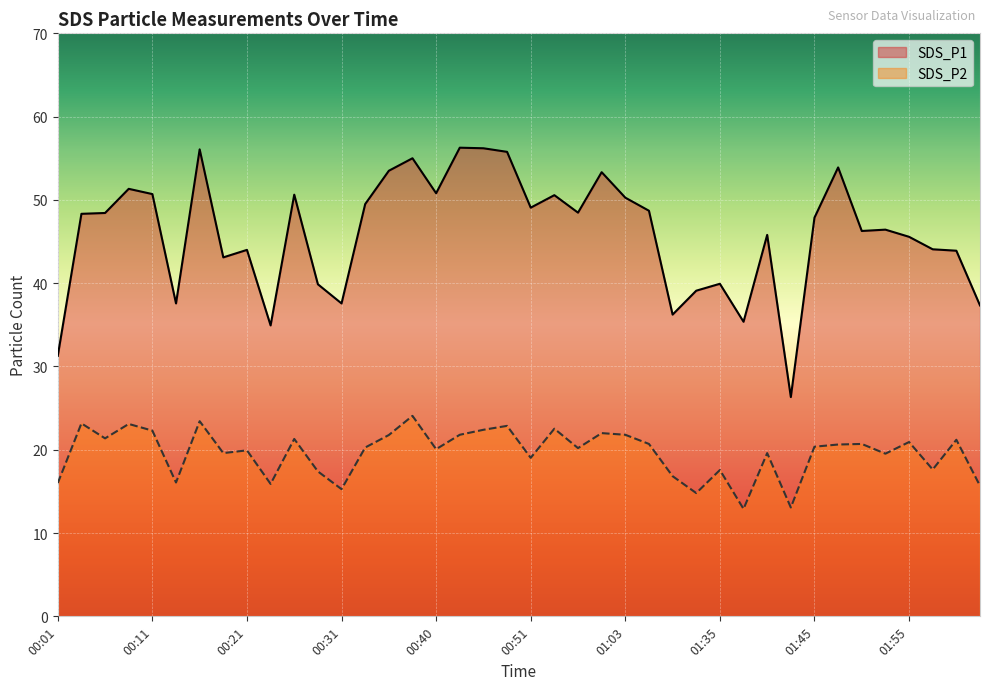

Is it true that SDS_P1 equals 34.9 at 01:03?

False